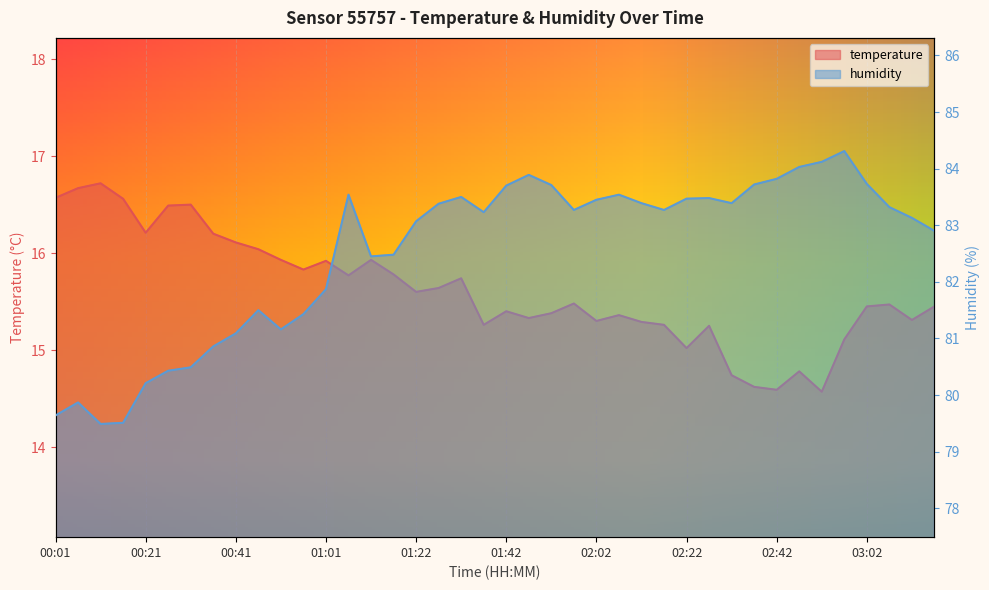

Which series has the largest range (max minus min)?

humidity